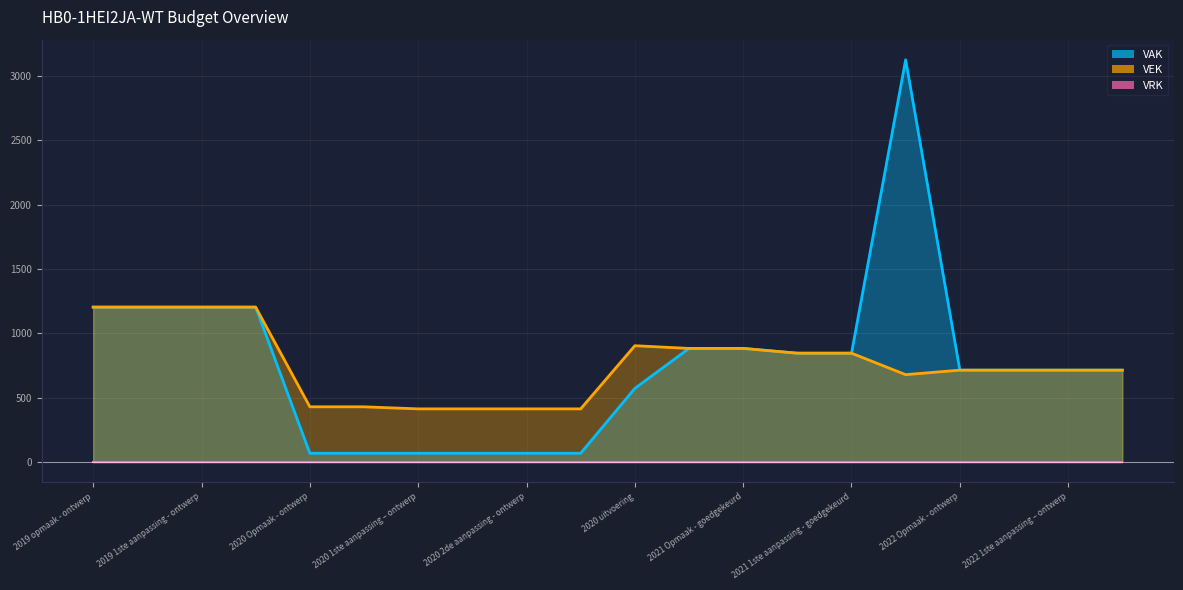

What is the difference between the VEK values at 2020 uitvoering and 2020 2de aanpassing - ontwerp?

491